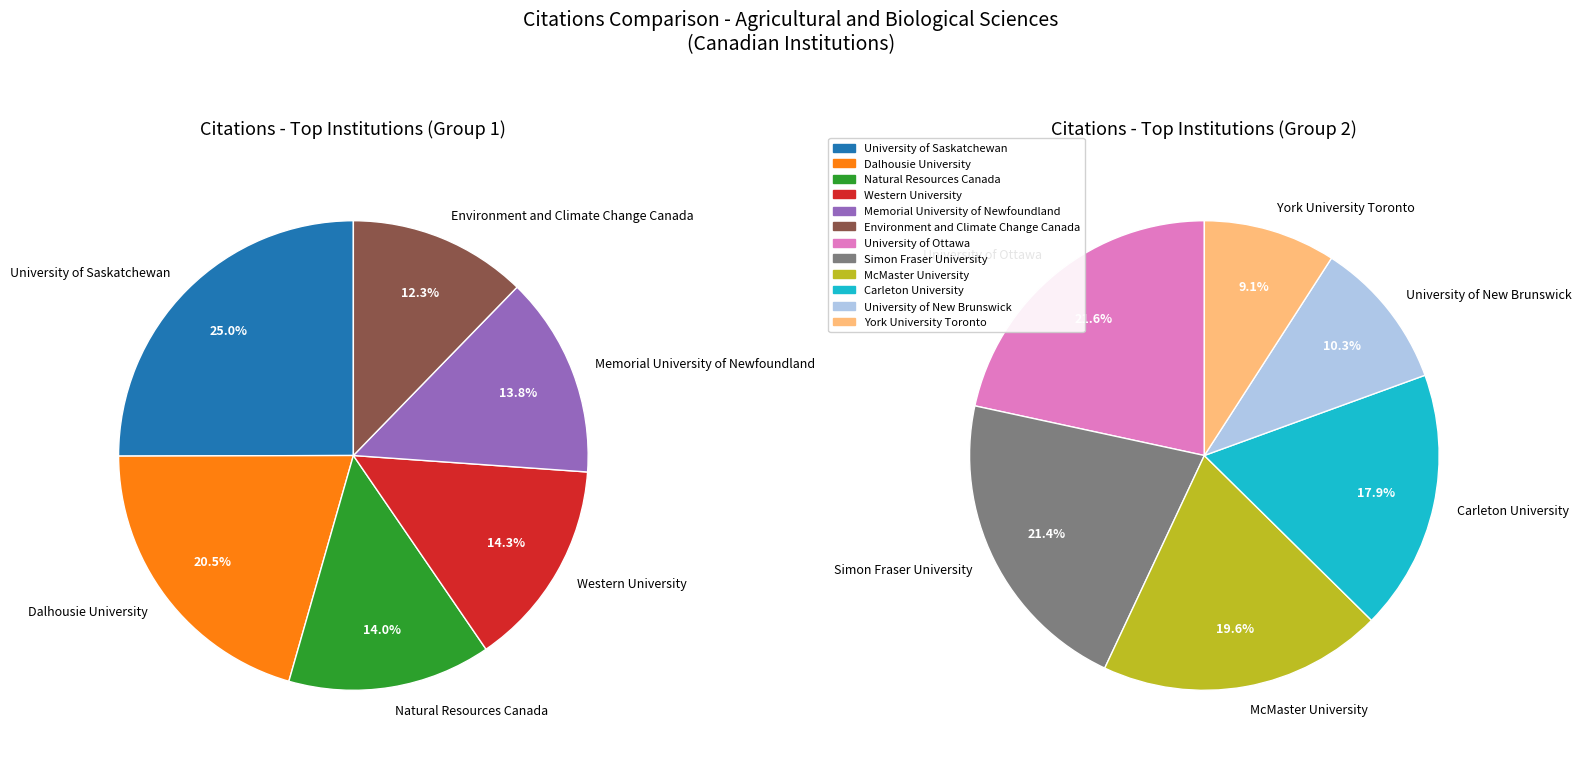

What is the ratio of the value at Natural Resources Canada to the value at Dalhousie University?

0.7